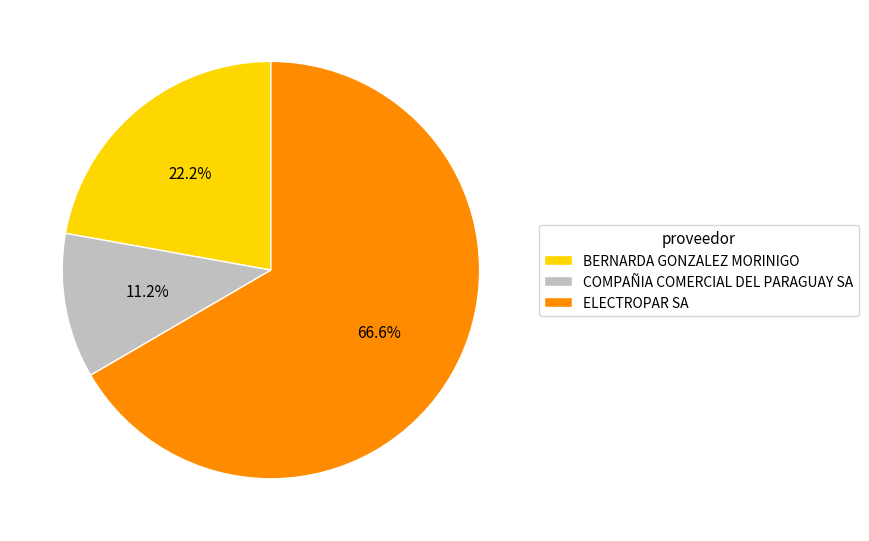

Which slice is the smallest?

COMPAÑIA COMERCIAL DEL PARAGUAY SA